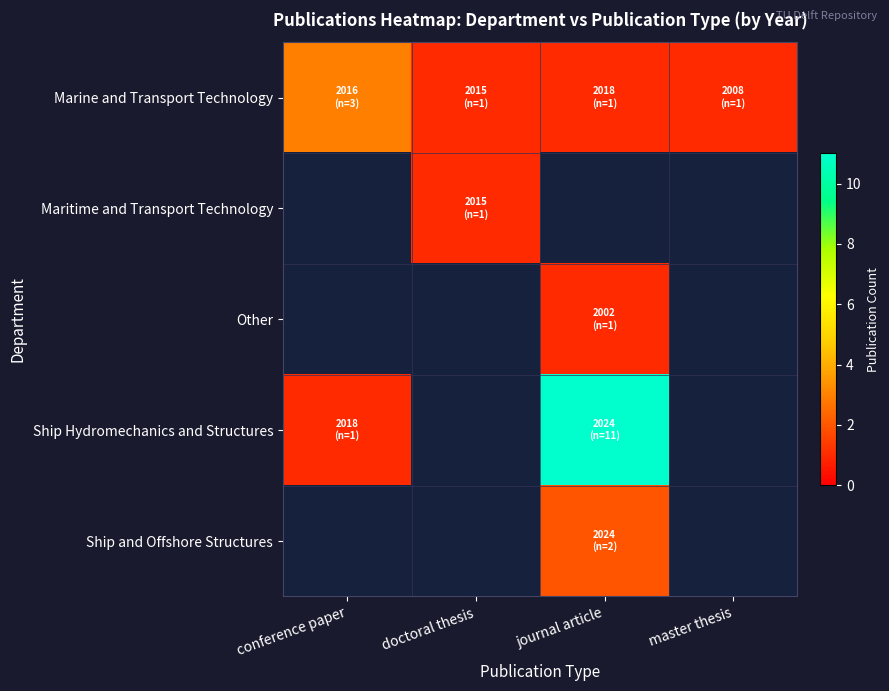

List the series in order of their peak value, highest first.

Ship Hydromechanics and Structures, Marine and Transport Technology, Ship and Offshore Structures, Maritime and Transport Technology, Other